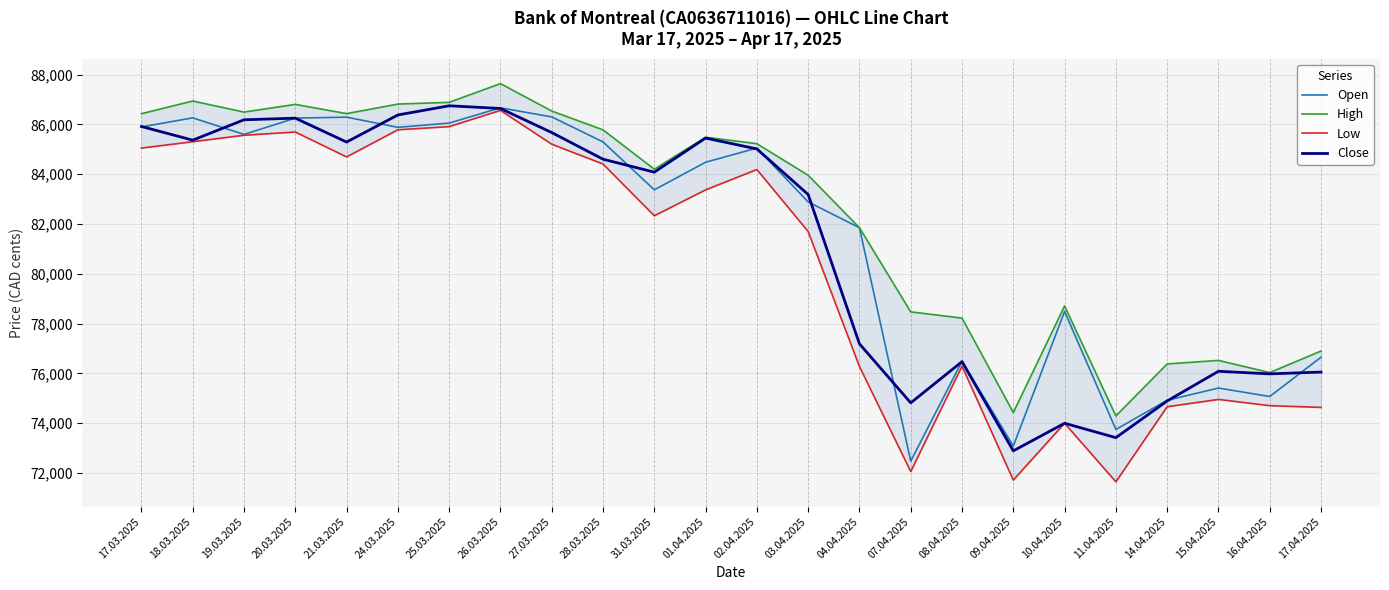

What position from the left is 28.03.2025?

10